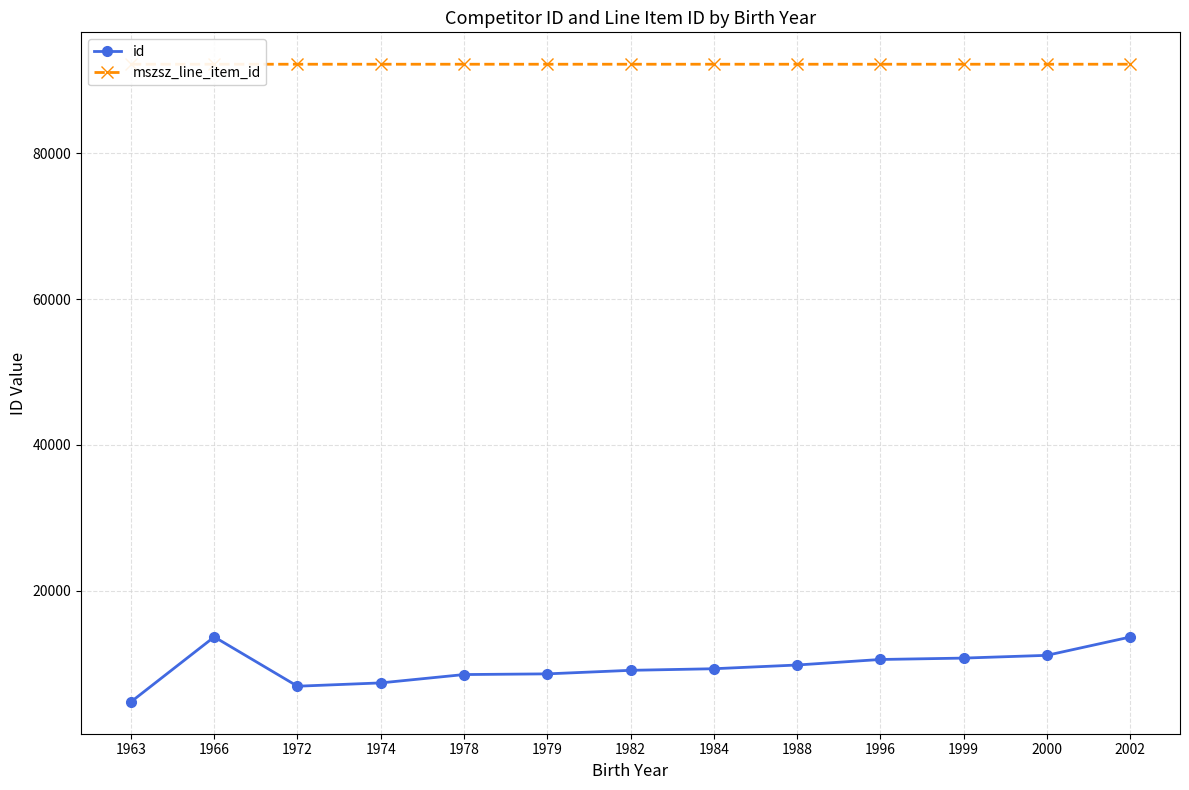

What is the difference between the maximum and minimum values in the mszsz_line_item_id series?

2